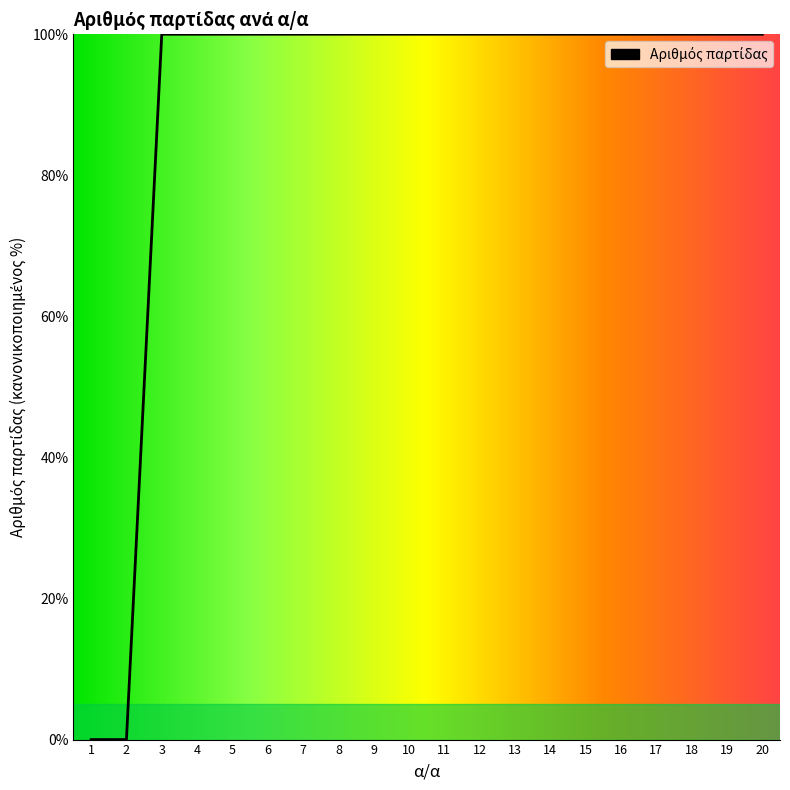

The value at 20 is 174.3. True or false?

False